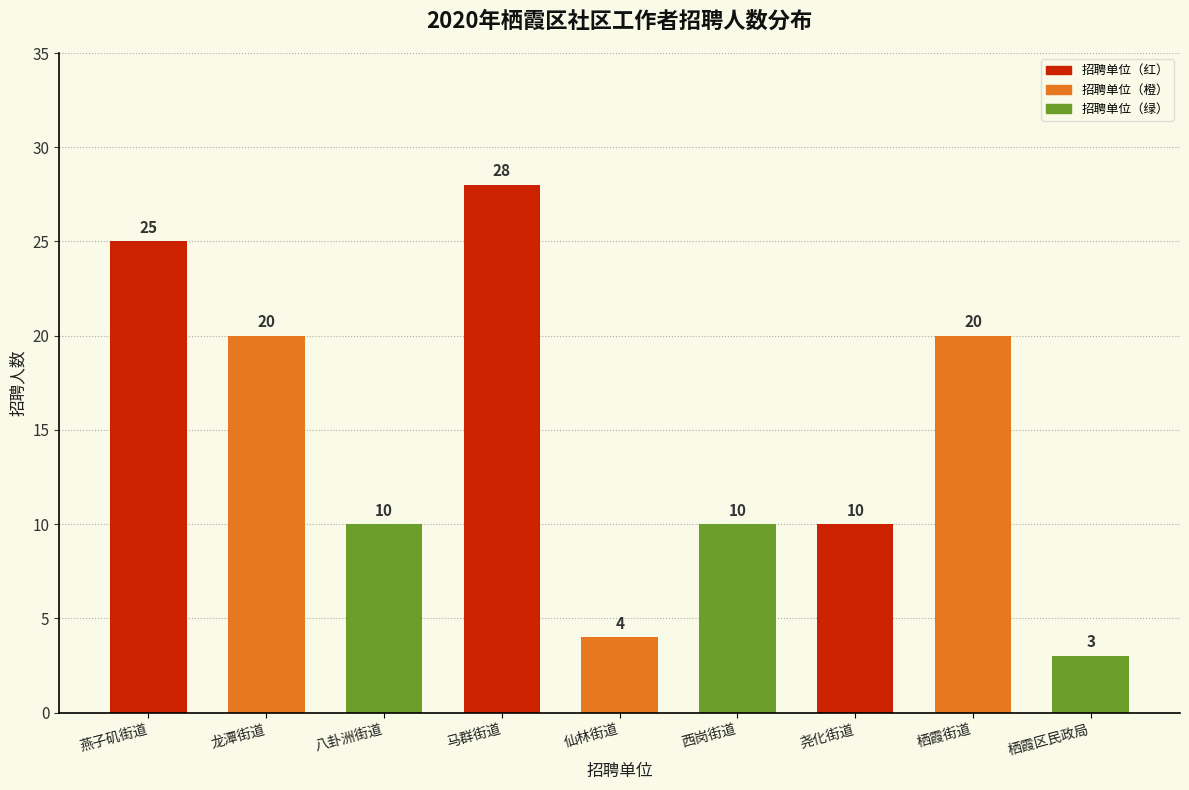

Reading left to right, what are all the values shown in this chart?

燕子矶街道=25	龙潭街道=20	八卦洲街道=10	马群街道=28	仙林街道=4	西岗街道=10	尧化街道=10	栖霞街道=20	栖霞区民政局=3